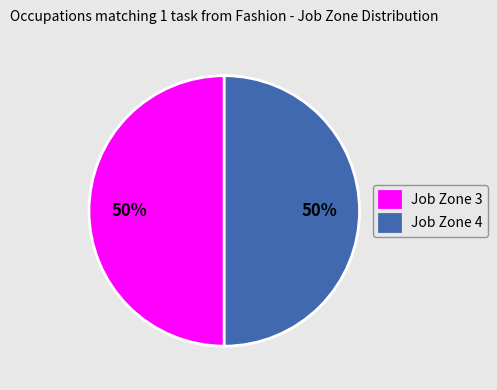

Do Job Zone 3 and Job Zone 4 together represent more than half of the pie?

Yes